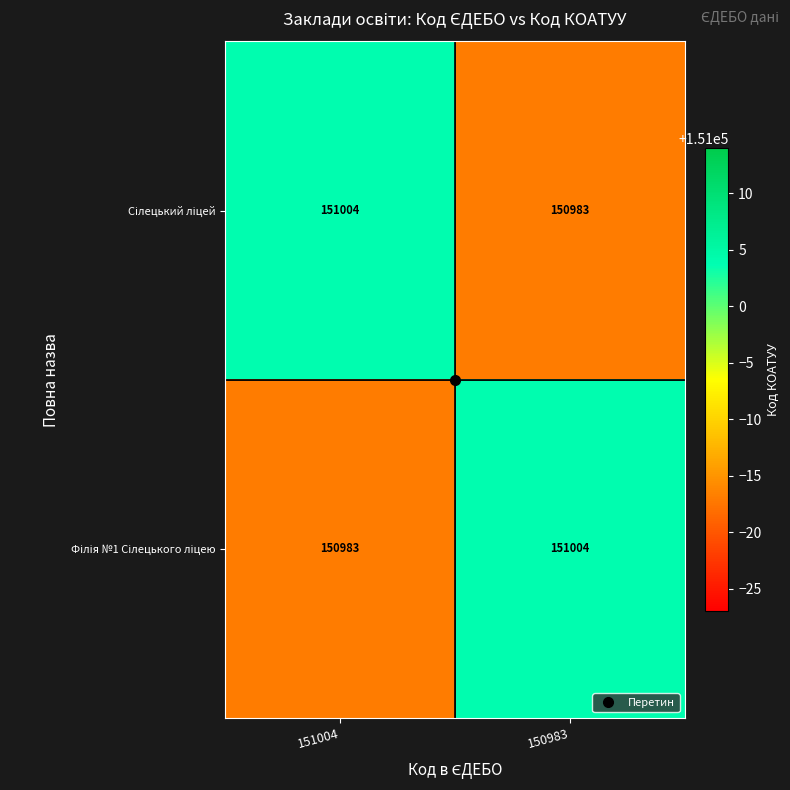

What is the greatest value displayed?

151004